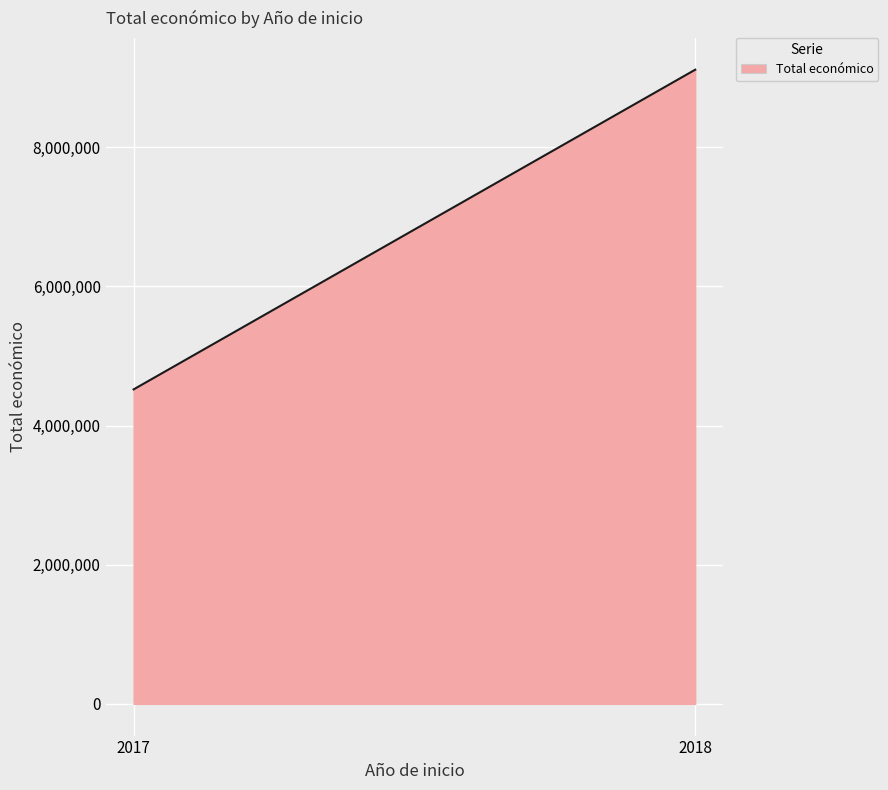

Is it true that the value at 2017 is 4520649?

True